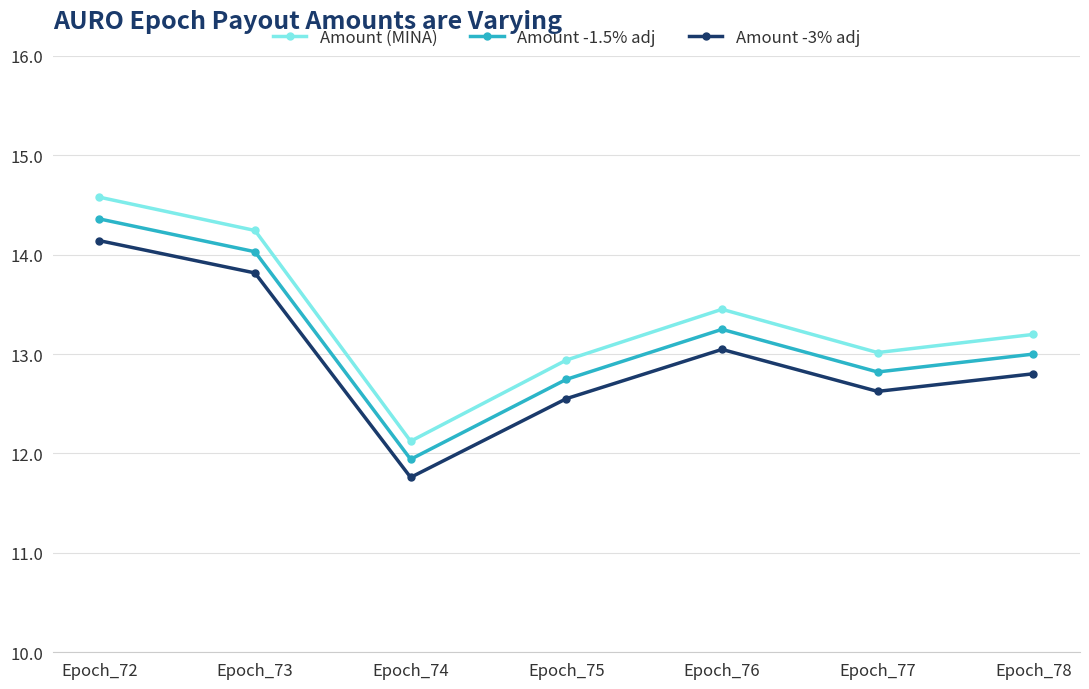

Which series changed the most between Epoch_75 and Epoch_78?

Amount (MINA)